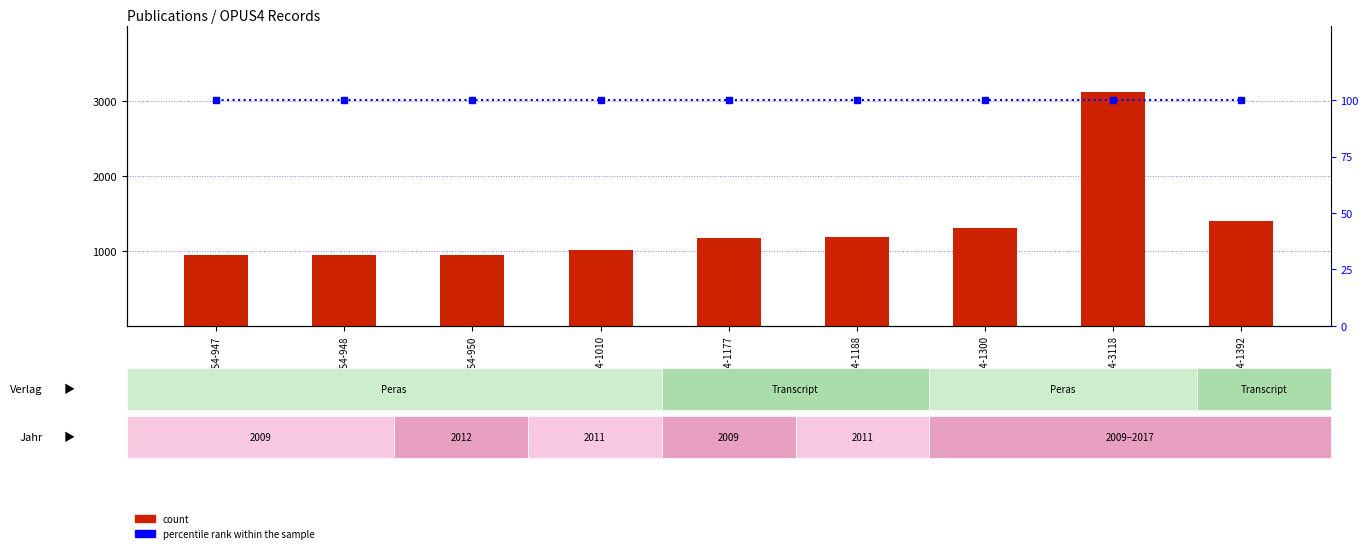

What value does the percentile rank within the sample series have at OPUS4-1300?

100